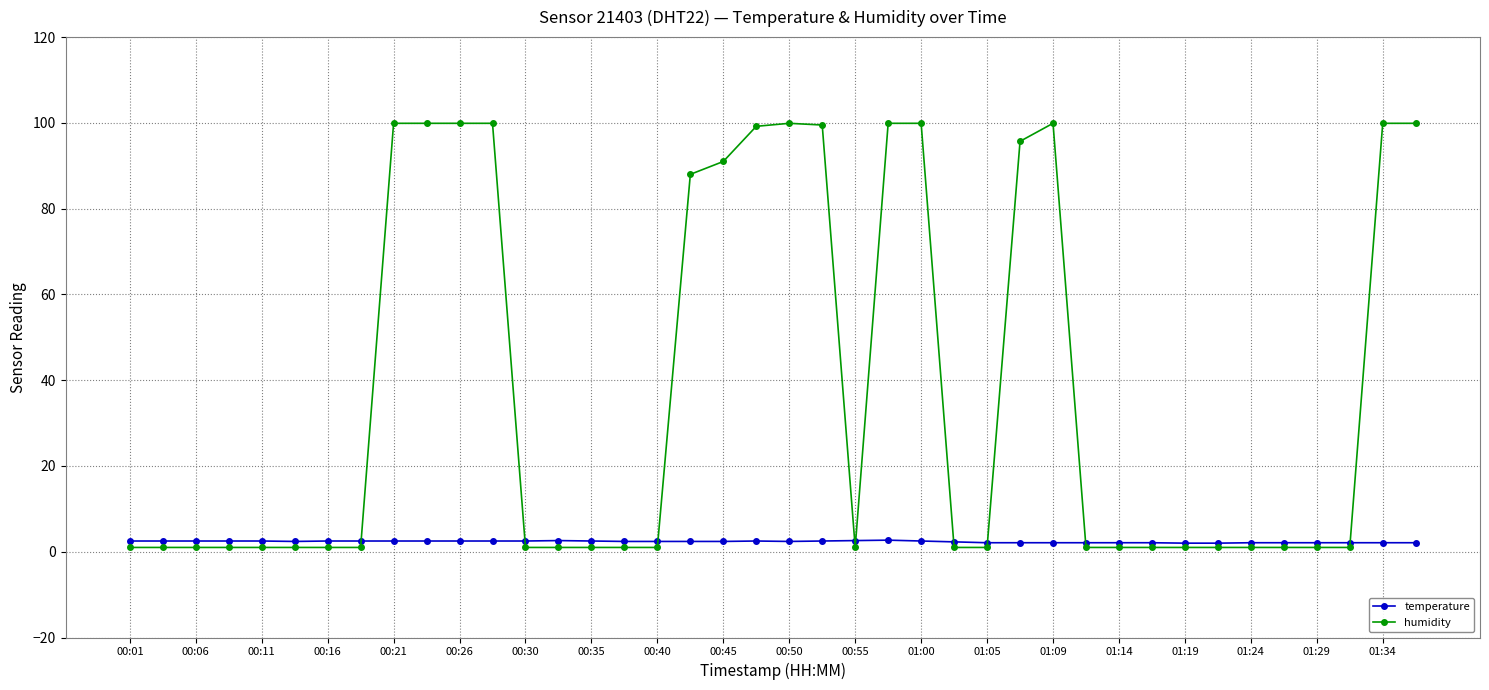

Which series has the largest total across all categories?

humidity